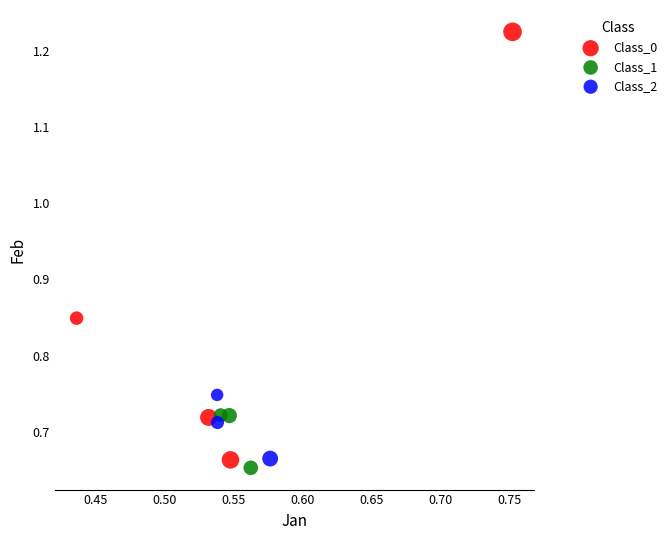

Which series has the widest spread of Y values?

Class_0